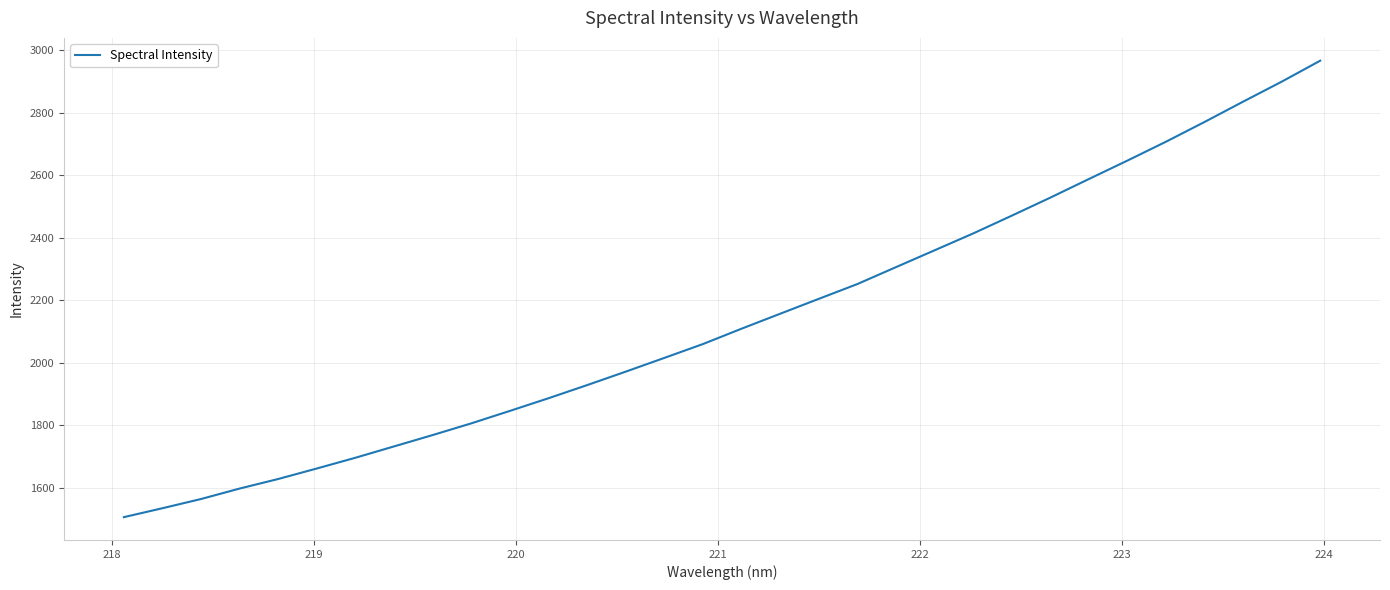

What is the difference between the maximum and minimum values?

1461.1